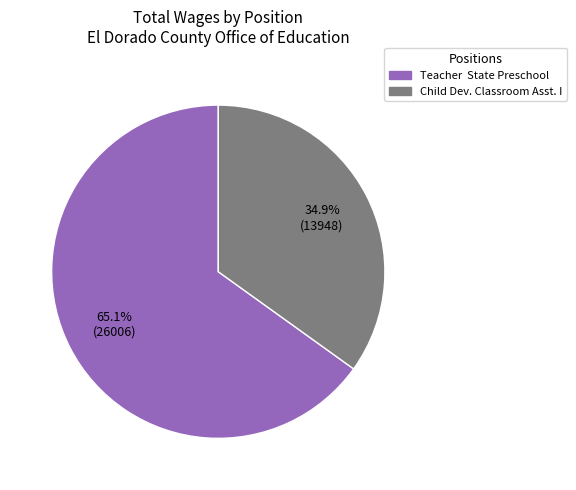

How many segments does this pie chart have?

2